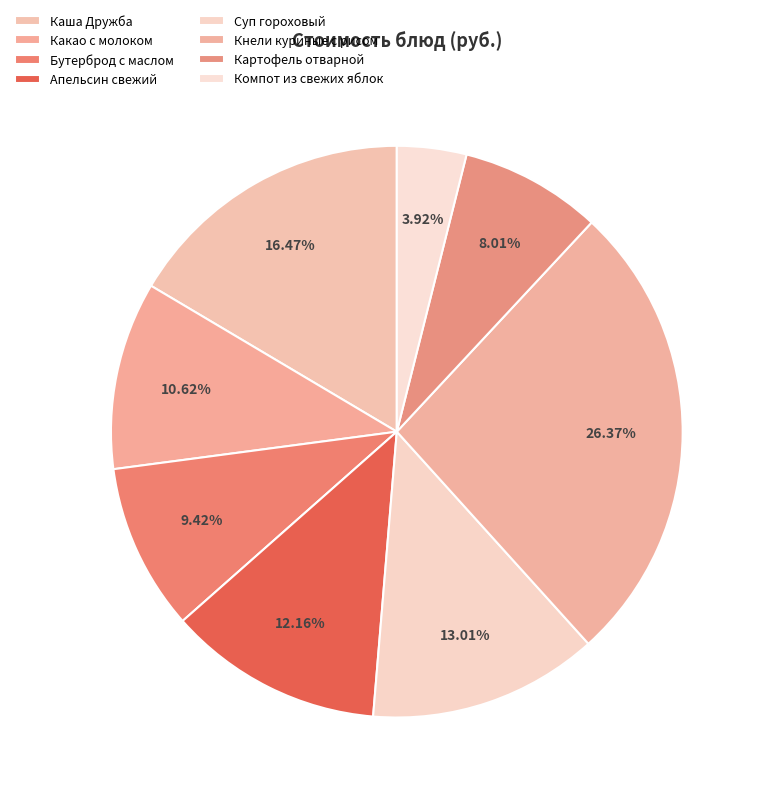

How many segments does this pie chart have?

8